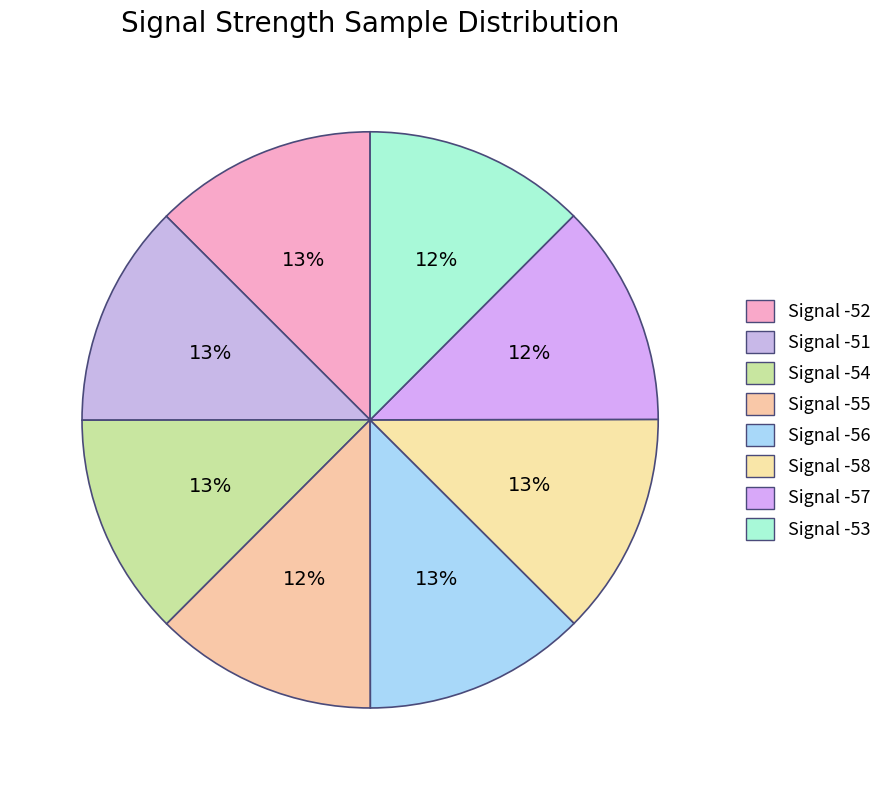

How many segments does this pie chart have?

8